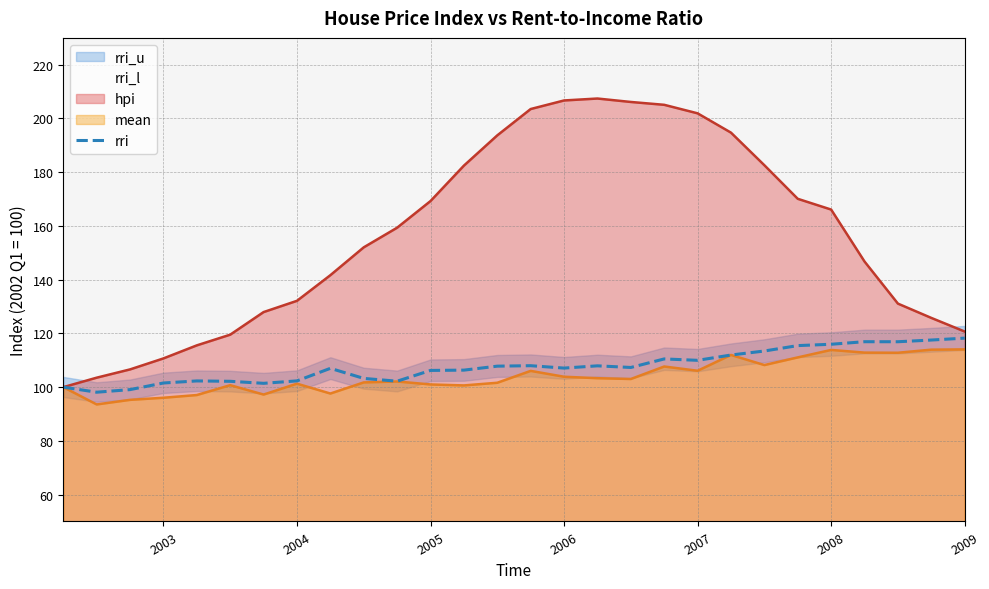

Is it true that rri equals 158.3 at 2004?

False